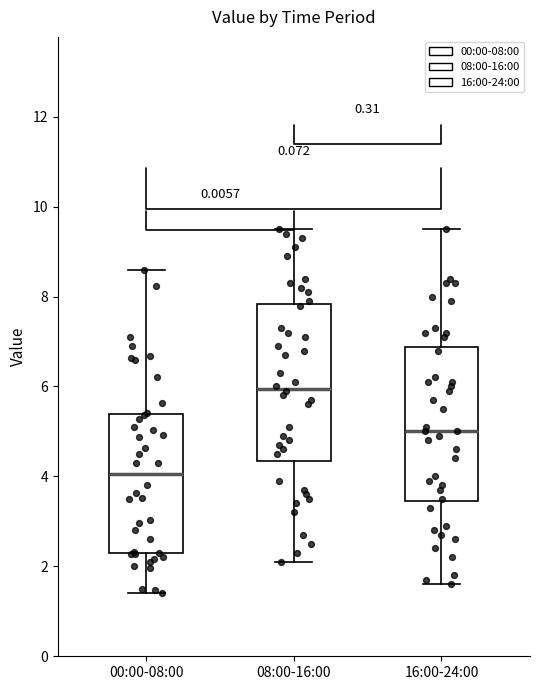

Reading left to right, transcribe this box plot: for each box, give where its median line is, the range the box spans, and where its two whiskers end, as read against the y-axis. The values are not printed on the chart, so give them approximately, as read against the axis.

00:00-08:00: median 4.0, box 2.2 to 5.4, whiskers 1.4 to 8.6
08:00-16:00: median 6.0, box 4.4 to 7.8, whiskers 2.2 to 9.6
16:00-24:00: median 5.0, box 3.4 to 6.8, whiskers 1.6 to 9.6